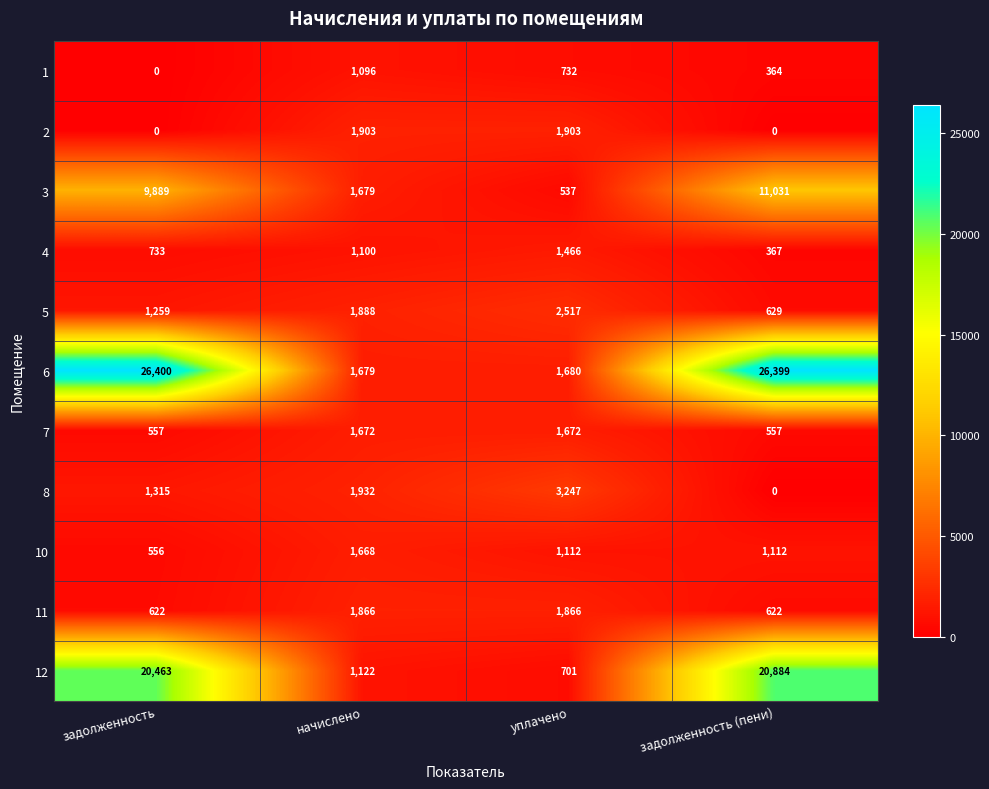

The 7 series shows 1672 at начислено. True or false?

True